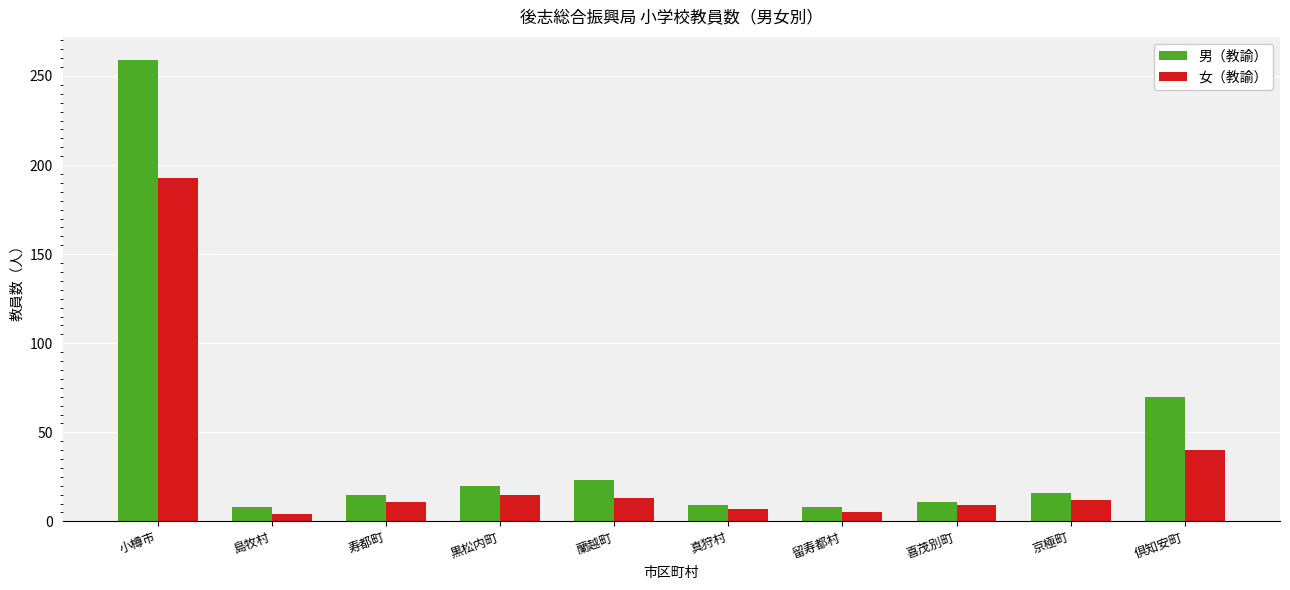

What is the sum of the 女（教諭） values at 喜茂別町 and 倶知安町?

49